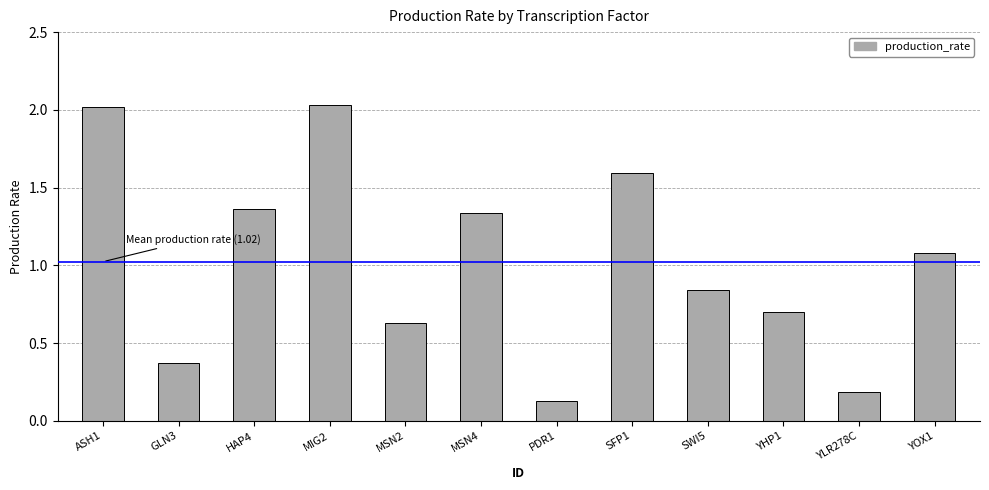

What position from the right is YOX1?

1